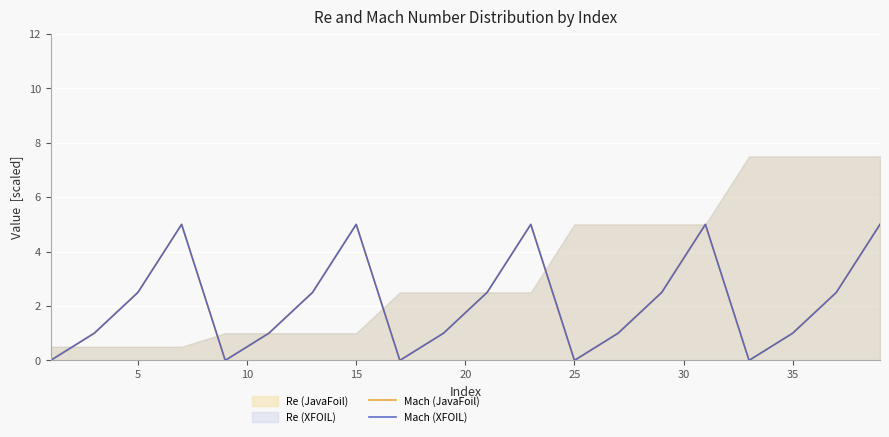

True or false: Mach (JavaFoil) has more than 2 points higher than both neighbors.

True